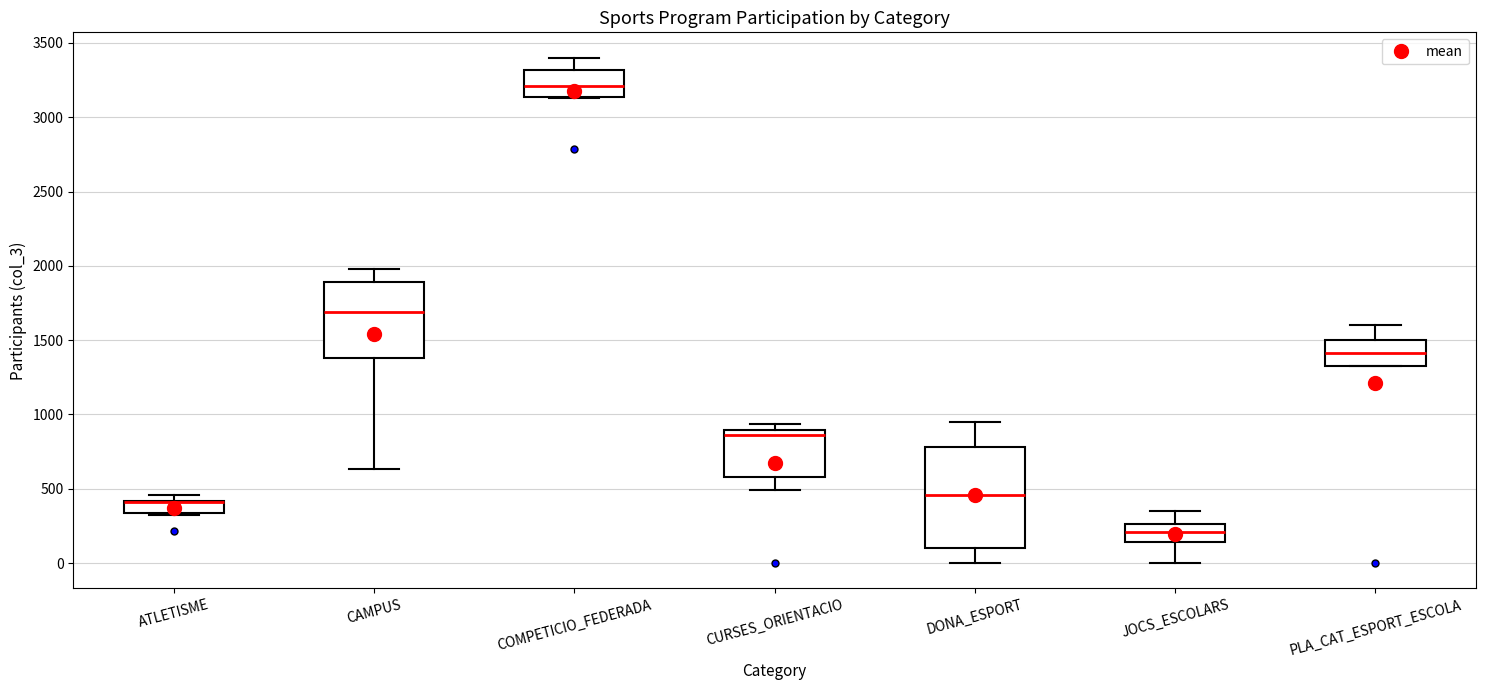

Which box is the tallest, from its lower edge to its upper edge?

DONA_ESPORT